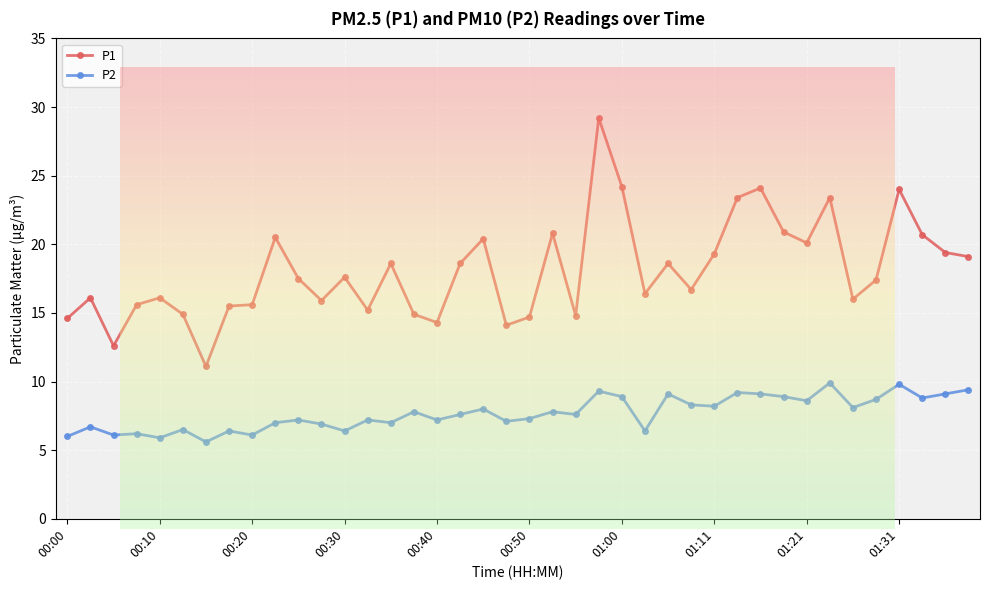

Which series has the largest total across all categories?

P1